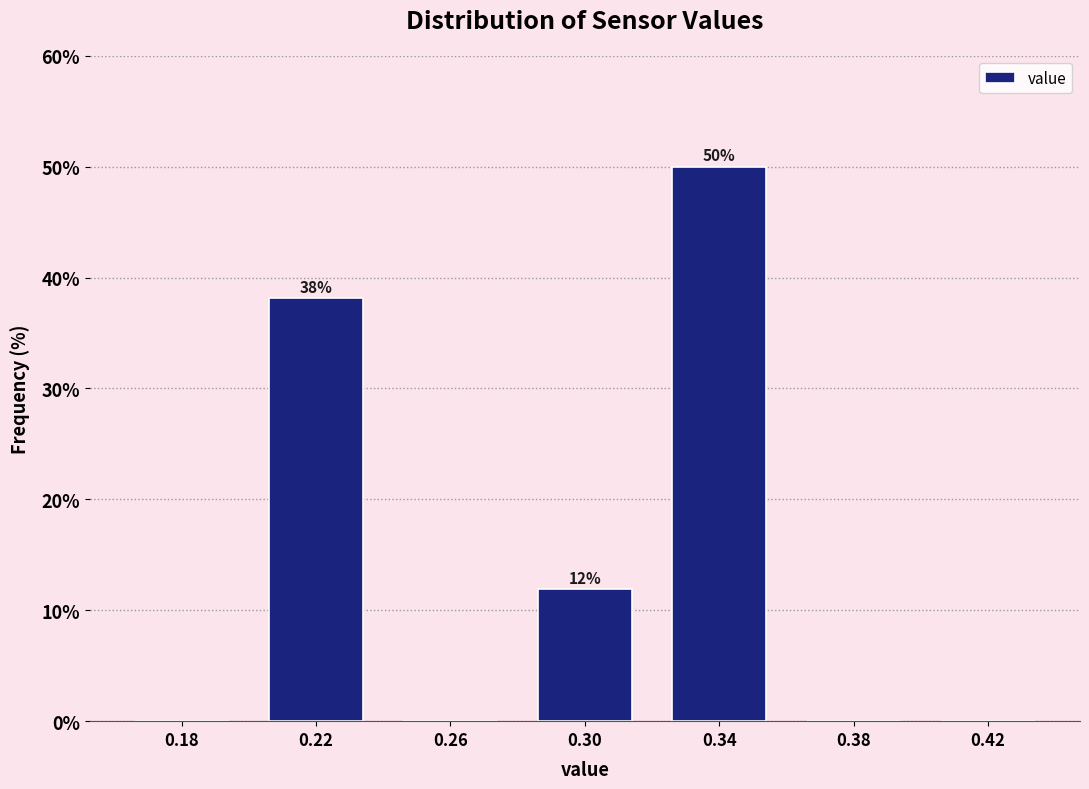

Which range on the x-axis has the tallest bar?

0.32 to 0.36